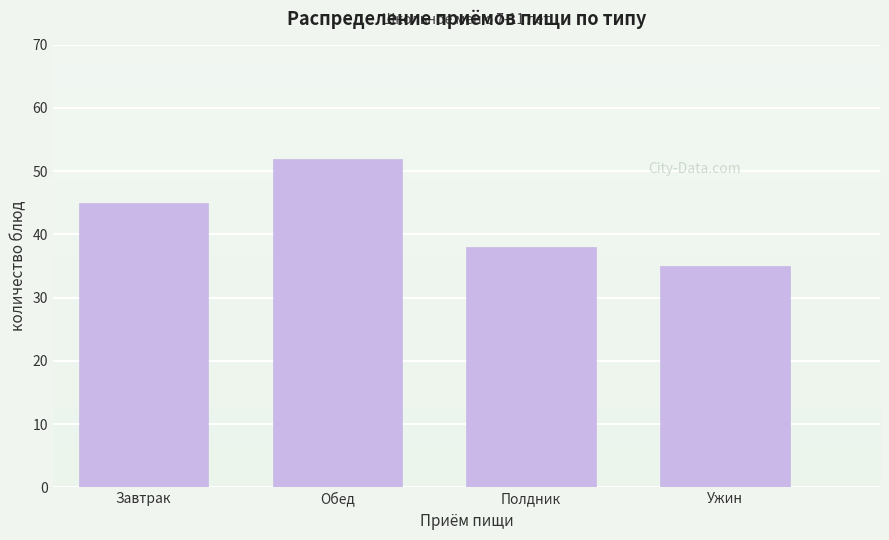

Reading left to right, transcribe all the data shown in this chart.

45	52	38	35